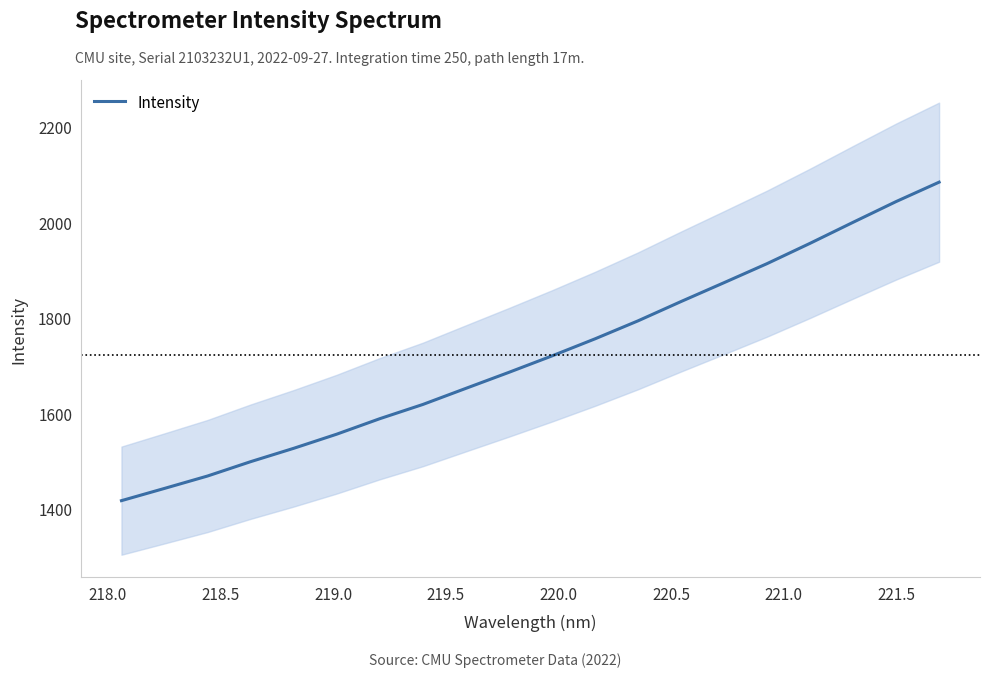

What is the sum of all values?

34426.2